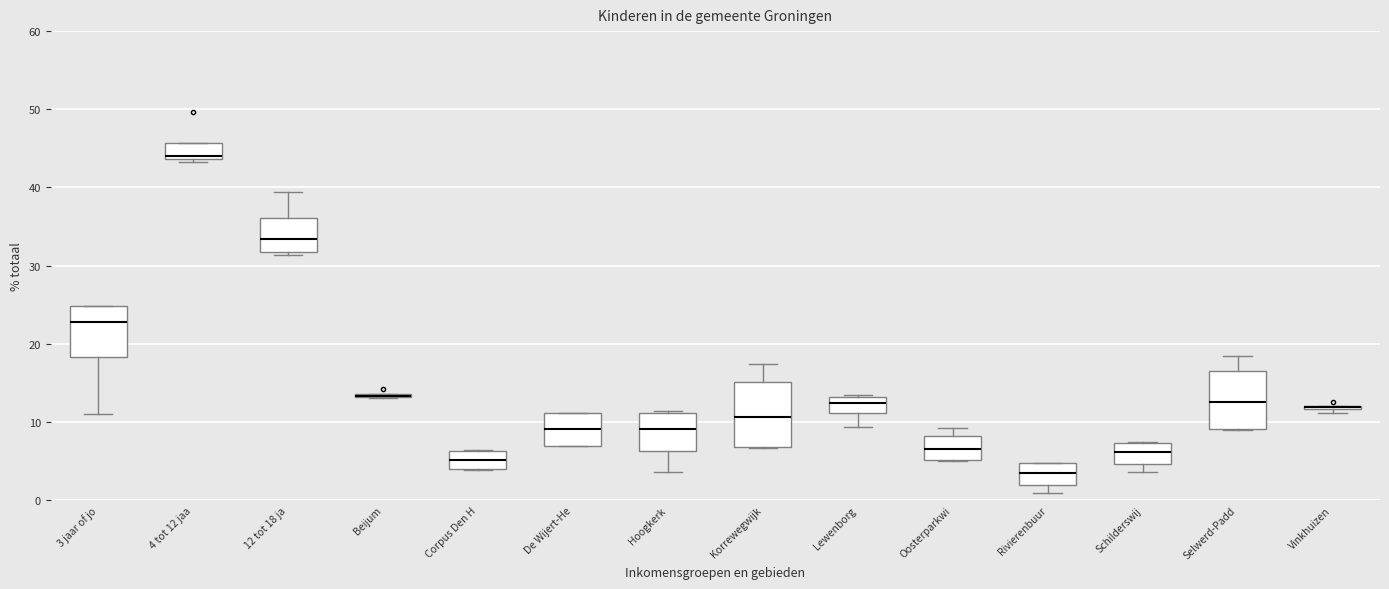

Reading left to right, transcribe this box plot: for each box, give where its median line is, the range the box spans, and where its two whiskers end, as read against the y-axis. The values are not printed on the chart, so give them approximately, as read against the axis.

3 jaar of jo: median 23, box 18 to 25, whiskers 11 to 25
4 tot 12 jaa: median 44 (just above the box's lower edge), box 44 to 46, whiskers 43 to 46
12 tot 18 ja: median 33, box 32 to 36, whiskers 31 to 39
Beijum: box collapsed to a line at 13, whiskers 13 to 14
Corpus Den H: median 5, box 4 to 6, whiskers 4 to 6
De Wijert-He: median 9, box 7 to 11, whiskers 7 to 11
Hoogkerk: median 9, box 6 to 11, whiskers 4 to 11 (just above the box's upper edge)
Korrewegwijk: median 11, box 7 to 15, whiskers 7 to 17
Lewenborg: median 12, box 11 to 13, whiskers 9 to 13
Oosterparkwi: median 7, box 5 to 8, whiskers 5 to 9
Rivierenbuur: median 4, box 2 to 5, whiskers 1 to 5
Schilderswij: median 6, box 5 to 7, whiskers 4 to 7
Selwerd-Padd: median 13, box 9 to 17, whiskers 9 to 19
Vinkhuizen: box collapsed to a line at 12, whiskers 11 to 12